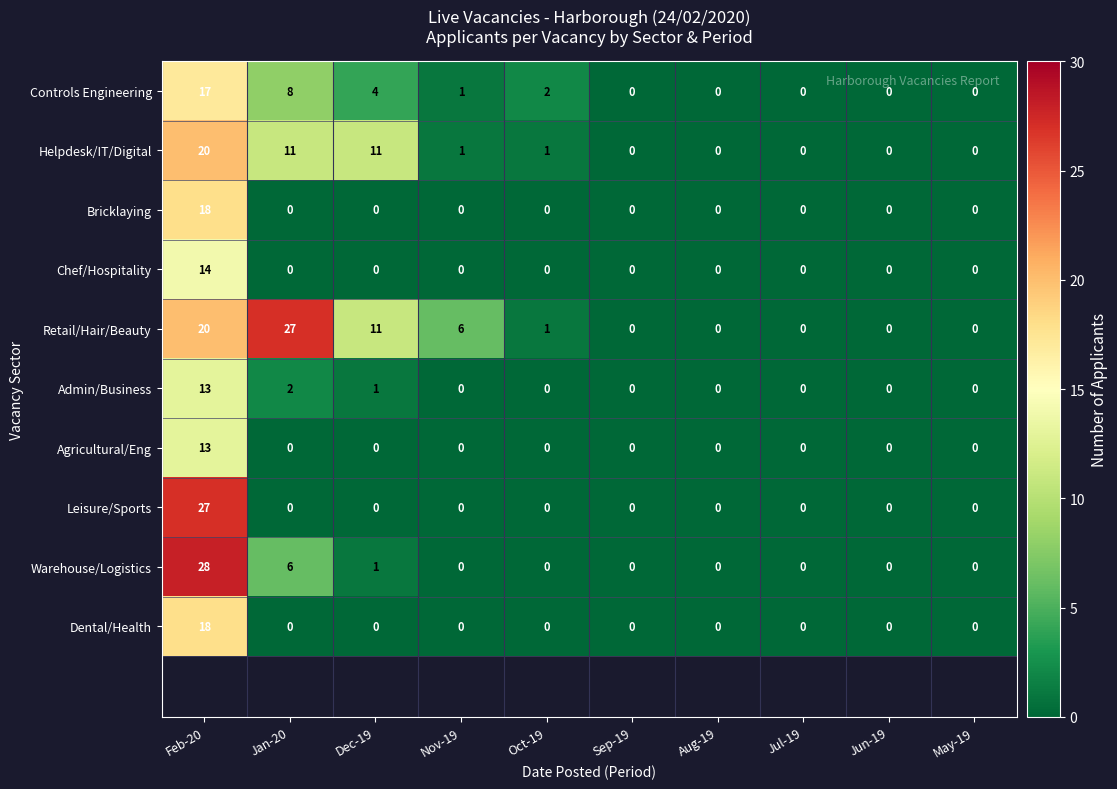

How many distinct data groups are displayed?

10